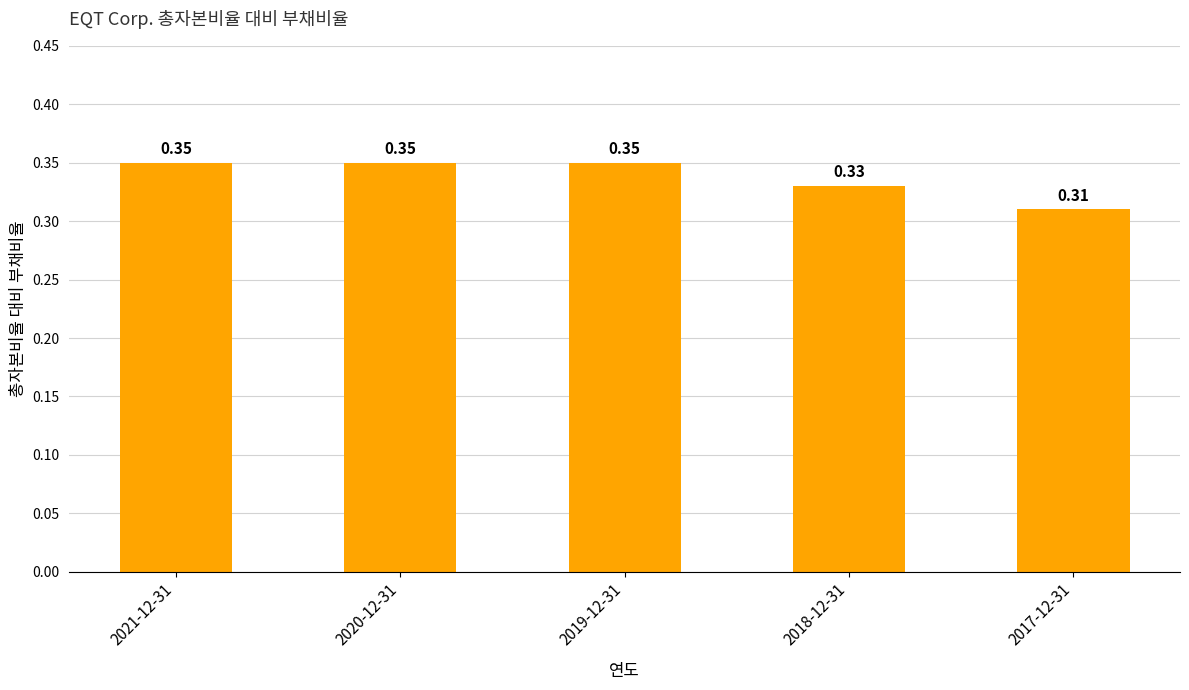

What is the sum of all values?

1.7